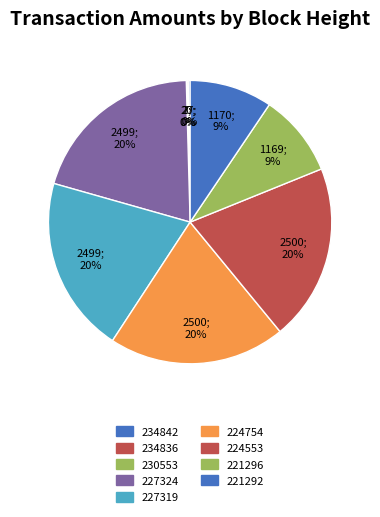

The 230553 slice represents 0% of the pie. True or false?

True